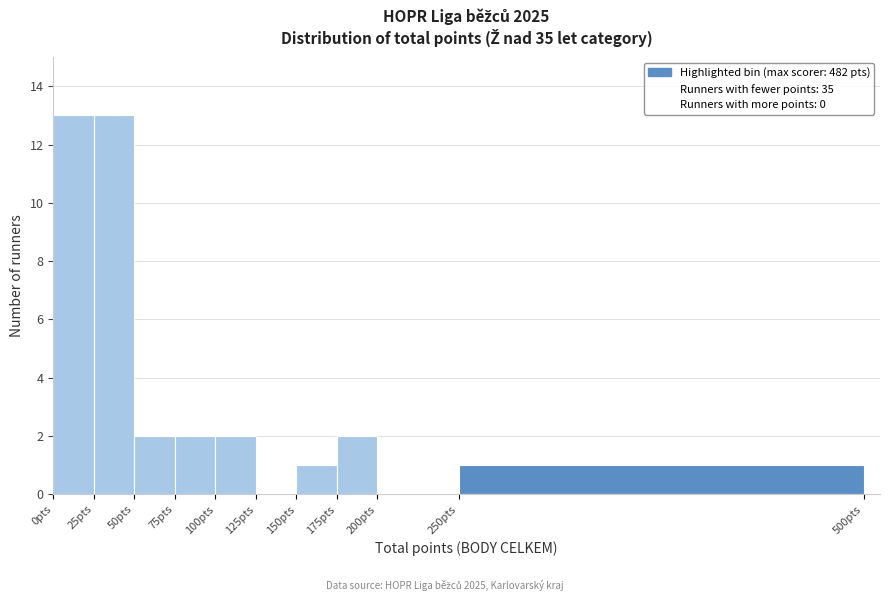

How tall is the bar that spans 150 to 175 on the x-axis? The values are not printed on the chart, so give them approximately, as read against the axis.

1